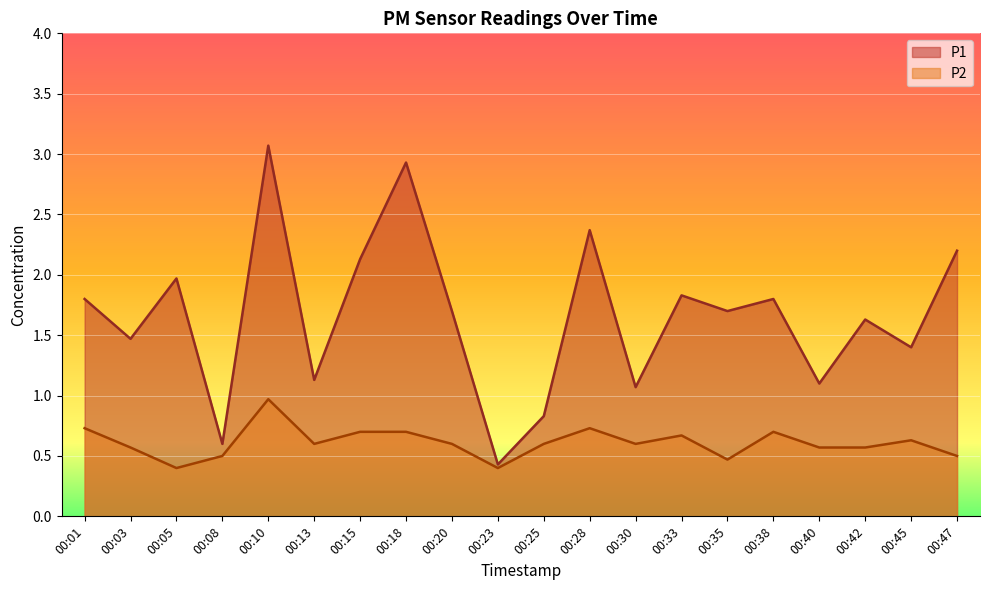

What is the sum of all P2 values?

12.2